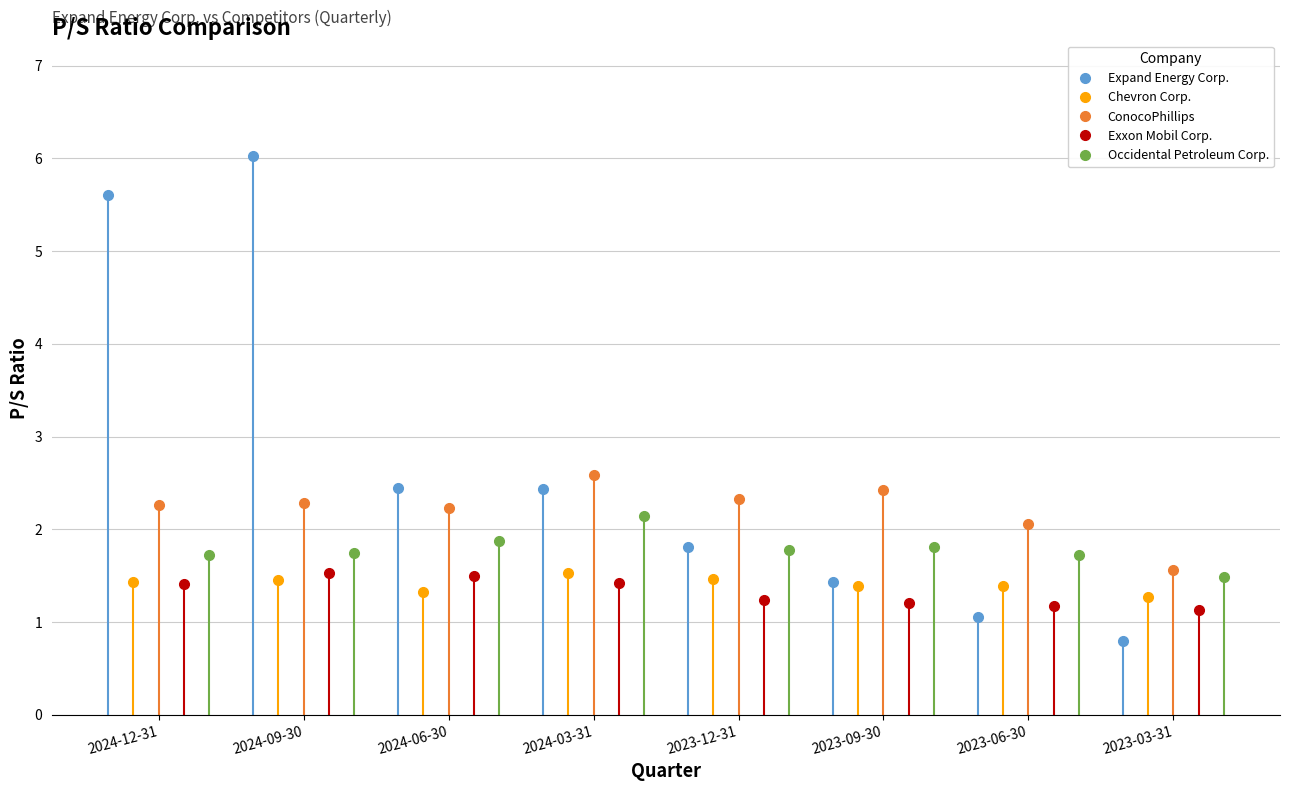

At which category does ConocoPhillips reach its first local peak?

2024-09-30